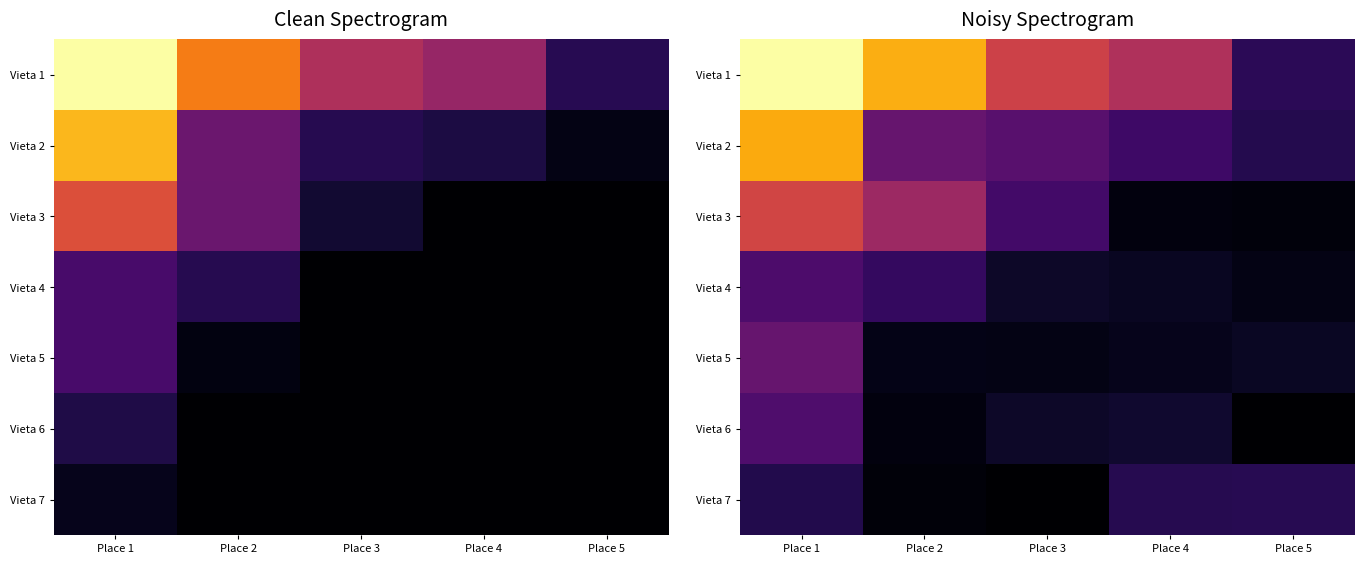

What is the spread (max minus min) of values at Place 5?

78.8